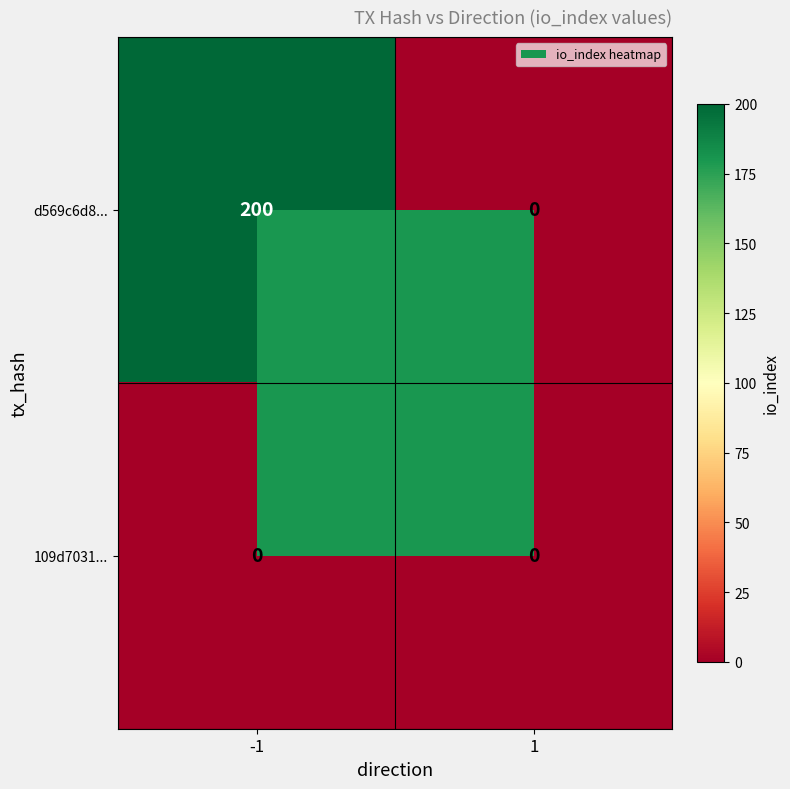

What is the highest value of the d569c6d8... series?

200